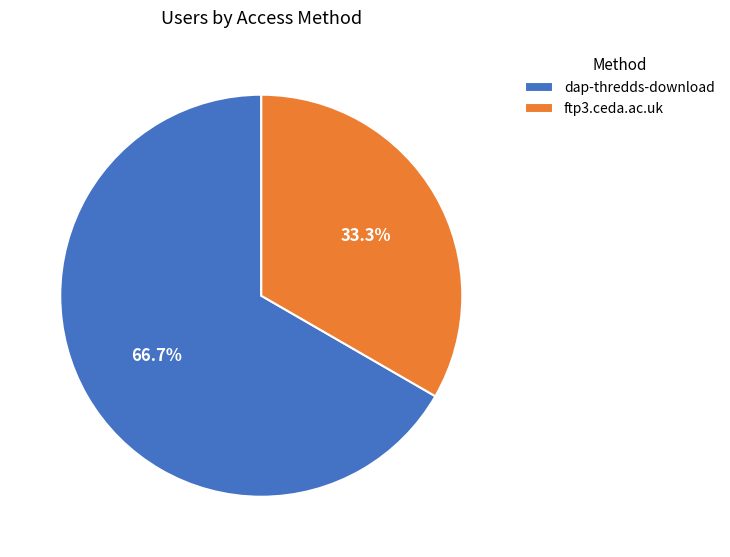

How many segments does this pie chart have?

2